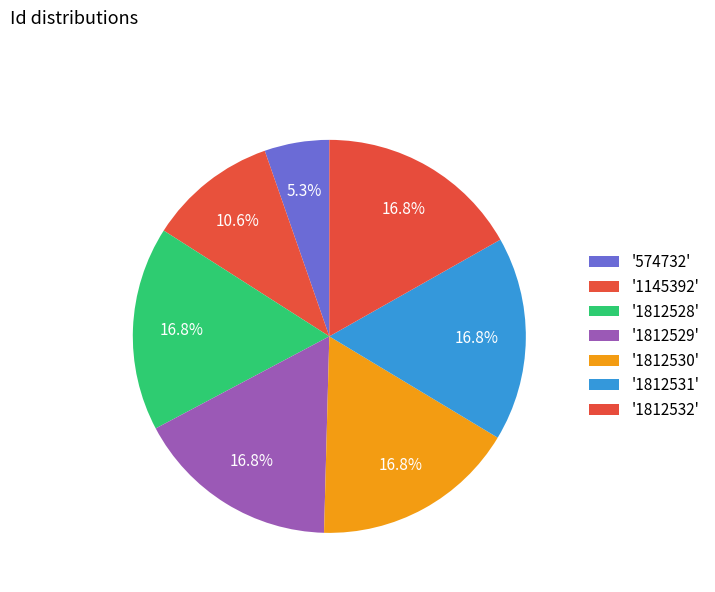

What is the largest slice in the pie chart?

1812532